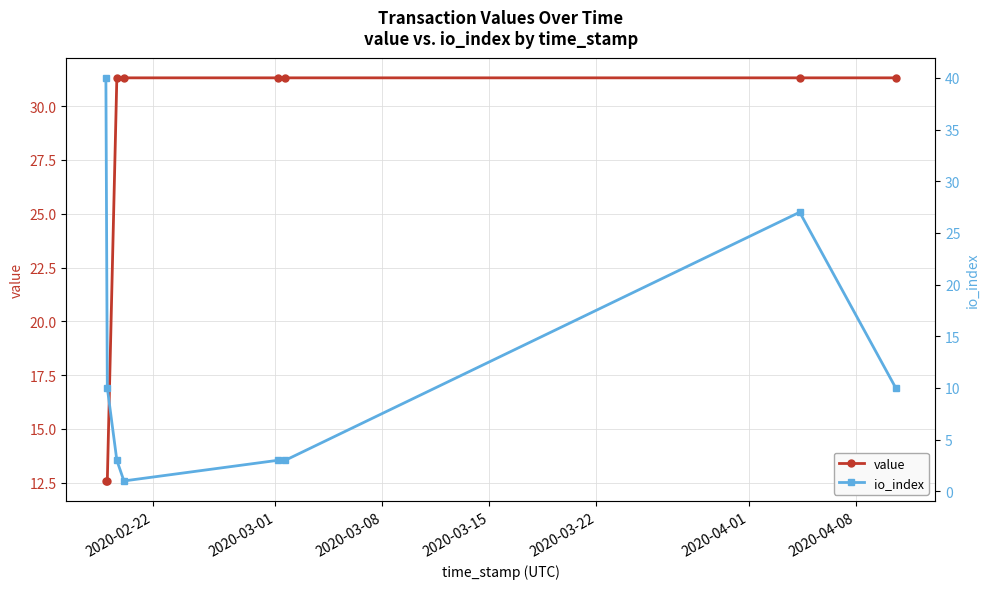

What is the value of the value point at the 4th from the left?

31.3